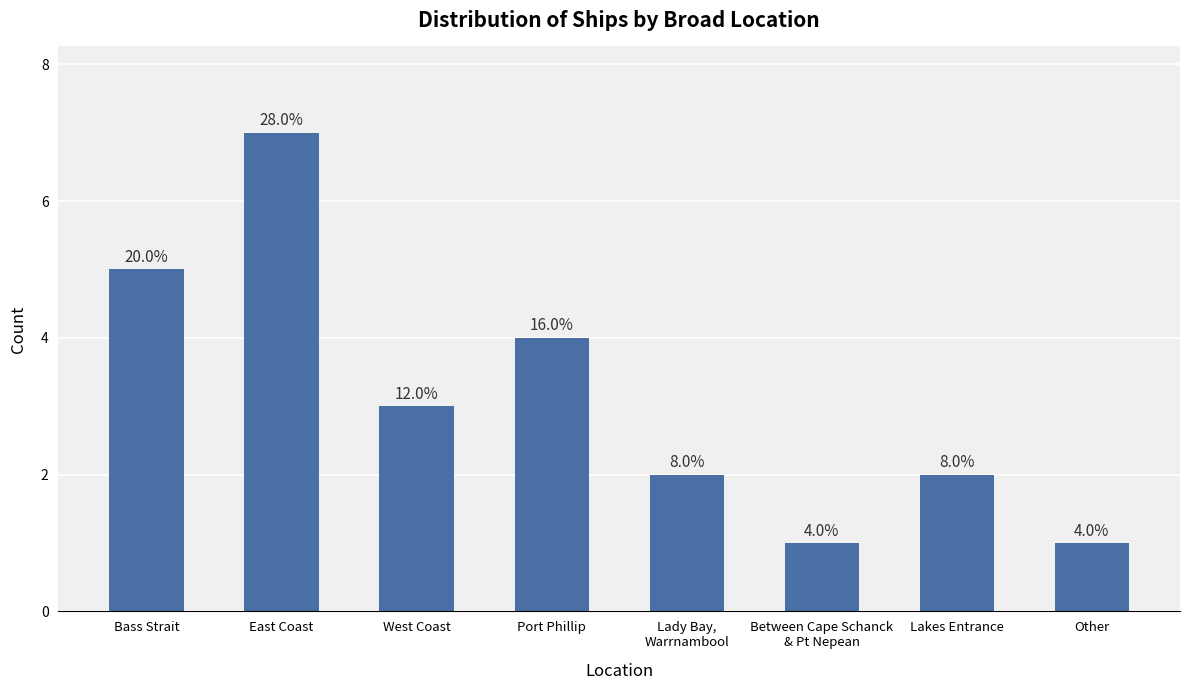

Between West Coast and Other, which is larger?

West Coast